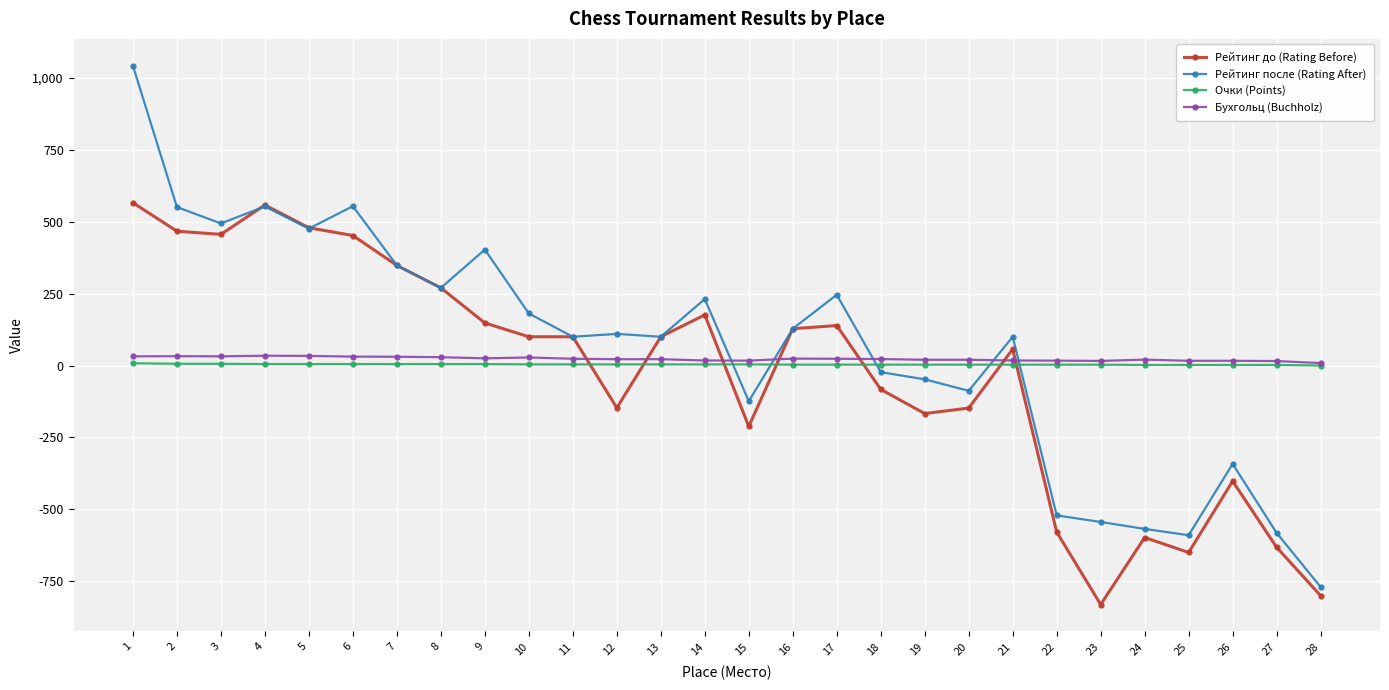

True or false: Рейтинг после (Rating After) has more than 2 points higher than both neighbors.

True